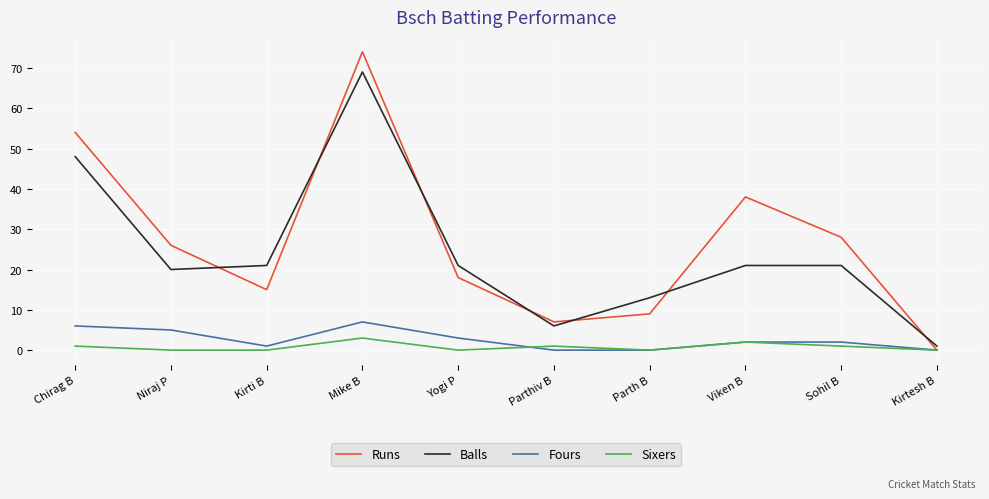

Where is Runs nearest to the value 37?

Viken B